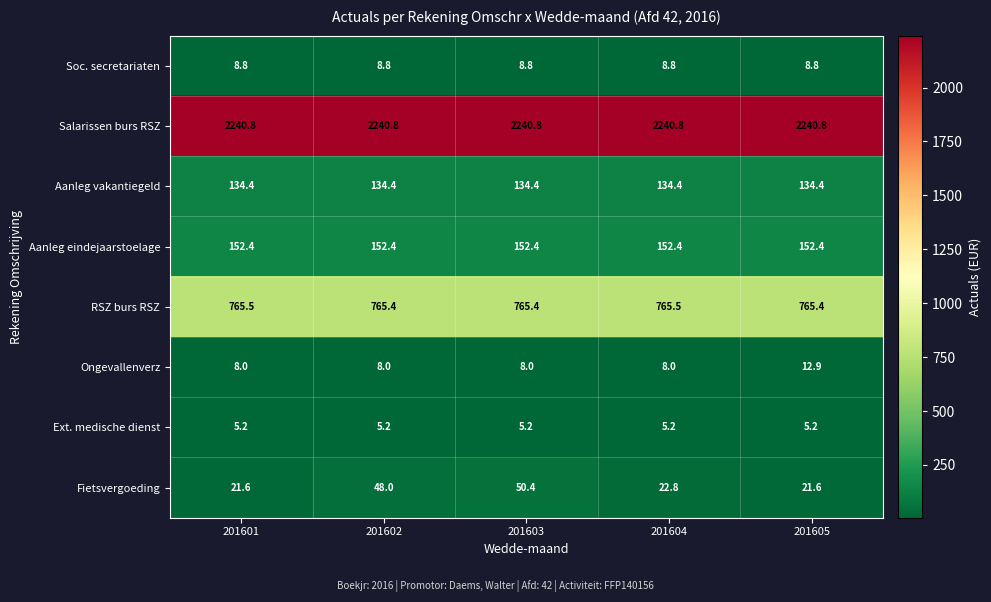

What is the average value of the RSZ burs RSZ series?

765.4